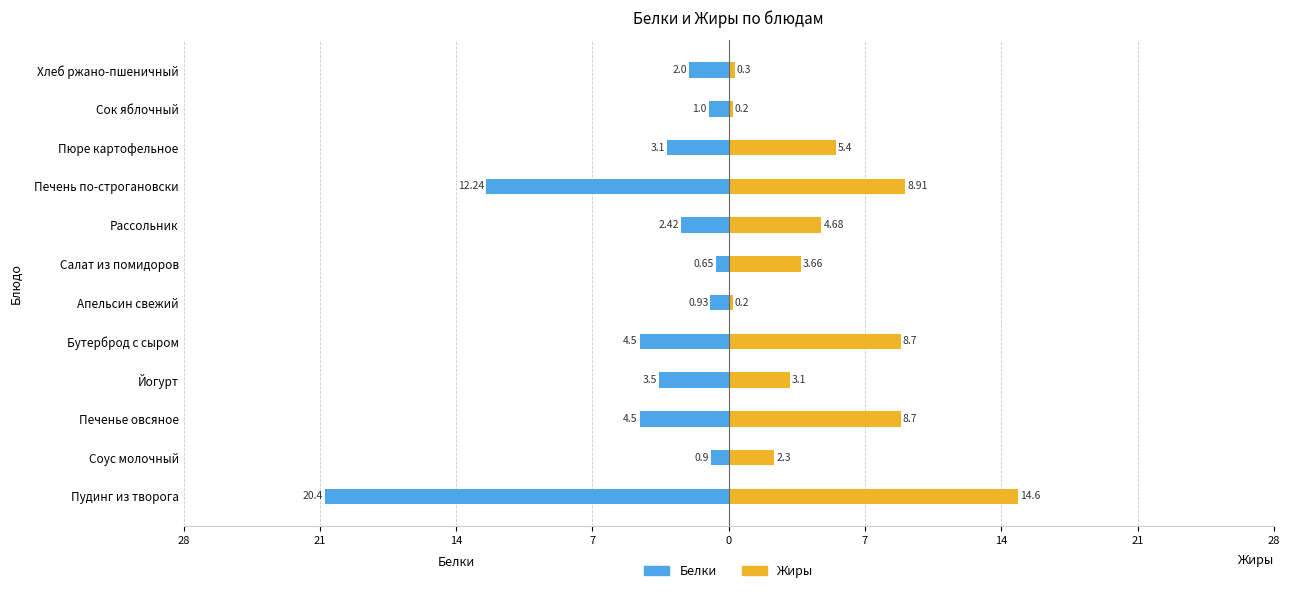

What are all the series names shown in the legend?

Белки, Жиры